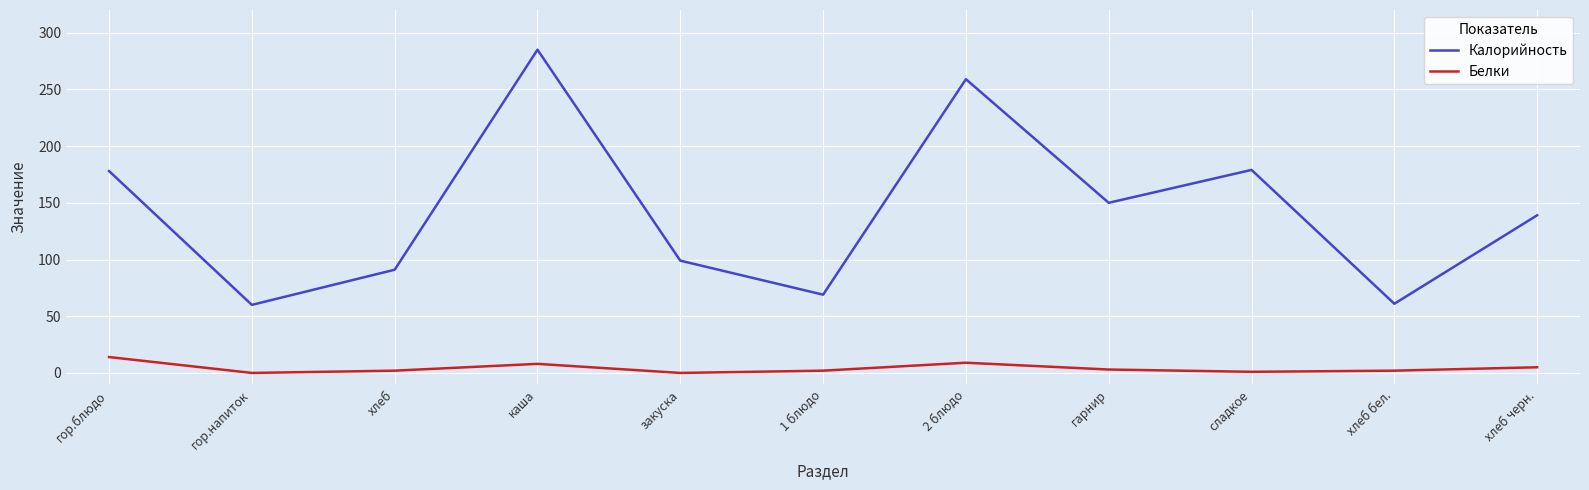

What position from the right is 2 блюдо?

5